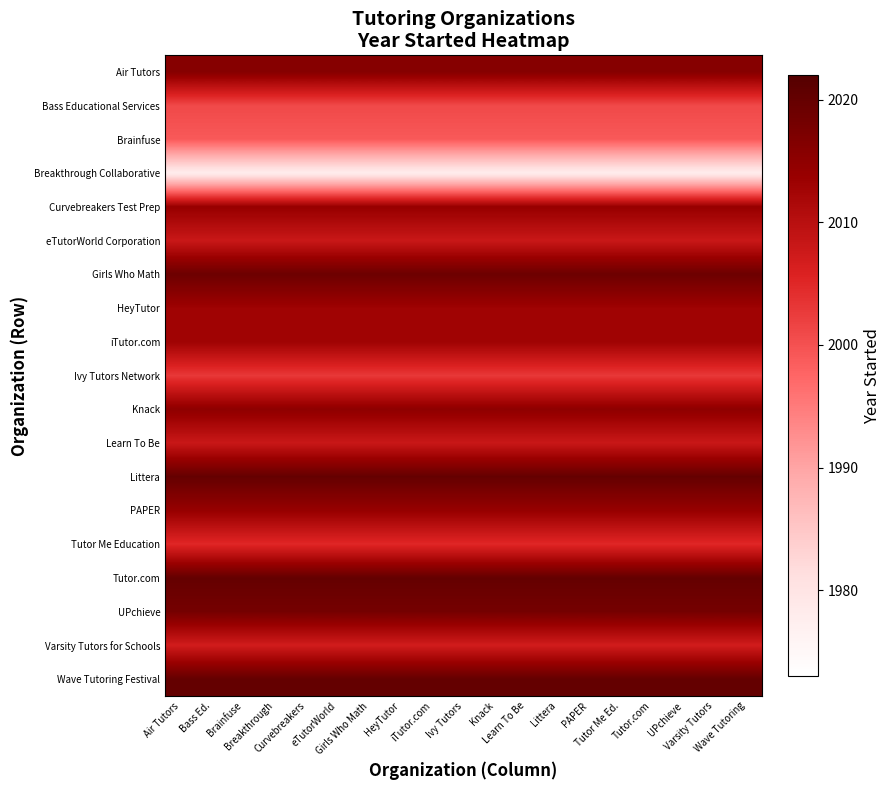

Reading right to left, transcribe all the data shown in this chart.

Air Tutors: Wave Tutoring=2016	Varsity Tutors=2016	UPchieve=2016	Tutor.com=2016	Tutor Me Ed.=2016	PAPER=2016	Littera=2016	Learn To Be=2016	Knack=2016	Ivy Tutors=2016	iTutor.com=2016	HeyTutor=2016	Girls Who Math=2016	eTutorWorld=2016	Curvebreakers=2016	Breakthrough=2016	Brainfuse=2016	Bass Ed.=2016	Air Tutors=2016
Bass Educational Services: Wave Tutoring=2001	Varsity Tutors=2001	UPchieve=2001	Tutor.com=2001	Tutor Me Ed.=2001	PAPER=2001	Littera=2001	Learn To Be=2001	Knack=2001	Ivy Tutors=2001	iTutor.com=2001	HeyTutor=2001	Girls Who Math=2001	eTutorWorld=2001	Curvebreakers=2001	Breakthrough=2001	Brainfuse=2001	Bass Ed.=2001	Air Tutors=2001
Brainfuse: Wave Tutoring=1999	Varsity Tutors=1999	UPchieve=1999	Tutor.com=1999	Tutor Me Ed.=1999	PAPER=1999	Littera=1999	Learn To Be=1999	Knack=1999	Ivy Tutors=1999	iTutor.com=1999	HeyTutor=1999	Girls Who Math=1999	eTutorWorld=1999	Curvebreakers=1999	Breakthrough=1999	Brainfuse=1999	Bass Ed.=1999	Air Tutors=1999
Breakthrough Collaborative: Wave Tutoring=1978	Varsity Tutors=1978	UPchieve=1978	Tutor.com=1978	Tutor Me Ed.=1978	PAPER=1978	Littera=1978	Learn To Be=1978	Knack=1978	Ivy Tutors=1978	iTutor.com=1978	HeyTutor=1978	Girls Who Math=1978	eTutorWorld=1978	Curvebreakers=1978	Breakthrough=1978	Brainfuse=1978	Bass Ed.=1978	Air Tutors=1978
Curvebreakers Test Prep: Wave Tutoring=2014	Varsity Tutors=2014	UPchieve=2014	Tutor.com=2014	Tutor Me Ed.=2014	PAPER=2014	Littera=2014	Learn To Be=2014	Knack=2014	Ivy Tutors=2014	iTutor.com=2014	HeyTutor=2014	Girls Who Math=2014	eTutorWorld=2014	Curvebreakers=2014	Breakthrough=2014	Brainfuse=2014	Bass Ed.=2014	Air Tutors=2014
eTutorWorld Corporation: Wave Tutoring=2008	Varsity Tutors=2008	UPchieve=2008	Tutor.com=2008	Tutor Me Ed.=2008	PAPER=2008	Littera=2008	Learn To Be=2008	Knack=2008	Ivy Tutors=2008	iTutor.com=2008	HeyTutor=2008	Girls Who Math=2008	eTutorWorld=2008	Curvebreakers=2008	Breakthrough=2008	Brainfuse=2008	Bass Ed.=2008	Air Tutors=2008
Girls Who Math: Wave Tutoring=2019	Varsity Tutors=2019	UPchieve=2019	Tutor.com=2019	Tutor Me Ed.=2019	PAPER=2019	Littera=2019	Learn To Be=2019	Knack=2019	Ivy Tutors=2019	iTutor.com=2019	HeyTutor=2019	Girls Who Math=2019	eTutorWorld=2019	Curvebreakers=2019	Breakthrough=2019	Brainfuse=2019	Bass Ed.=2019	Air Tutors=2019
HeyTutor: Wave Tutoring=2013	Varsity Tutors=2013	UPchieve=2013	Tutor.com=2013	Tutor Me Ed.=2013	PAPER=2013	Littera=2013	Learn To Be=2013	Knack=2013	Ivy Tutors=2013	iTutor.com=2013	HeyTutor=2013	Girls Who Math=2013	eTutorWorld=2013	Curvebreakers=2013	Breakthrough=2013	Brainfuse=2013	Bass Ed.=2013	Air Tutors=2013
iTutor.com: Wave Tutoring=2013	Varsity Tutors=2013	UPchieve=2013	Tutor.com=2013	Tutor Me Ed.=2013	PAPER=2013	Littera=2013	Learn To Be=2013	Knack=2013	Ivy Tutors=2013	iTutor.com=2013	HeyTutor=2013	Girls Who Math=2013	eTutorWorld=2013	Curvebreakers=2013	Breakthrough=2013	Brainfuse=2013	Bass Ed.=2013	Air Tutors=2013
Ivy Tutors Network: Wave Tutoring=2003	Varsity Tutors=2003	UPchieve=2003	Tutor.com=2003	Tutor Me Ed.=2003	PAPER=2003	Littera=2003	Learn To Be=2003	Knack=2003	Ivy Tutors=2003	iTutor.com=2003	HeyTutor=2003	Girls Who Math=2003	eTutorWorld=2003	Curvebreakers=2003	Breakthrough=2003	Brainfuse=2003	Bass Ed.=2003	Air Tutors=2003
Knack: Wave Tutoring=2015	Varsity Tutors=2015	UPchieve=2015	Tutor.com=2015	Tutor Me Ed.=2015	PAPER=2015	Littera=2015	Learn To Be=2015	Knack=2015	Ivy Tutors=2015	iTutor.com=2015	HeyTutor=2015	Girls Who Math=2015	eTutorWorld=2015	Curvebreakers=2015	Breakthrough=2015	Brainfuse=2015	Bass Ed.=2015	Air Tutors=2015
Learn To Be: Wave Tutoring=2008	Varsity Tutors=2008	UPchieve=2008	Tutor.com=2008	Tutor Me Ed.=2008	PAPER=2008	Littera=2008	Learn To Be=2008	Knack=2008	Ivy Tutors=2008	iTutor.com=2008	HeyTutor=2008	Girls Who Math=2008	eTutorWorld=2008	Curvebreakers=2008	Breakthrough=2008	Brainfuse=2008	Bass Ed.=2008	Air Tutors=2008
Littera: Wave Tutoring=2020	Varsity Tutors=2020	UPchieve=2020	Tutor.com=2020	Tutor Me Ed.=2020	PAPER=2020	Littera=2020	Learn To Be=2020	Knack=2020	Ivy Tutors=2020	iTutor.com=2020	HeyTutor=2020	Girls Who Math=2020	eTutorWorld=2020	Curvebreakers=2020	Breakthrough=2020	Brainfuse=2020	Bass Ed.=2020	Air Tutors=2020
PAPER: Wave Tutoring=2014	Varsity Tutors=2014	UPchieve=2014	Tutor.com=2014	Tutor Me Ed.=2014	PAPER=2014	Littera=2014	Learn To Be=2014	Knack=2014	Ivy Tutors=2014	iTutor.com=2014	HeyTutor=2014	Girls Who Math=2014	eTutorWorld=2014	Curvebreakers=2014	Breakthrough=2014	Brainfuse=2014	Bass Ed.=2014	Air Tutors=2014
Tutor Me Education: Wave Tutoring=2005	Varsity Tutors=2005	UPchieve=2005	Tutor.com=2005	Tutor Me Ed.=2005	PAPER=2005	Littera=2005	Learn To Be=2005	Knack=2005	Ivy Tutors=2005	iTutor.com=2005	HeyTutor=2005	Girls Who Math=2005	eTutorWorld=2005	Curvebreakers=2005	Breakthrough=2005	Brainfuse=2005	Bass Ed.=2005	Air Tutors=2005
Tutor.com: Wave Tutoring=2020	Varsity Tutors=2020	UPchieve=2020	Tutor.com=2020	Tutor Me Ed.=2020	PAPER=2020	Littera=2020	Learn To Be=2020	Knack=2020	Ivy Tutors=2020	iTutor.com=2020	HeyTutor=2020	Girls Who Math=2020	eTutorWorld=2020	Curvebreakers=2020	Breakthrough=2020	Brainfuse=2020	Bass Ed.=2020	Air Tutors=2020
UPchieve: Wave Tutoring=2018	Varsity Tutors=2018	UPchieve=2018	Tutor.com=2018	Tutor Me Ed.=2018	PAPER=2018	Littera=2018	Learn To Be=2018	Knack=2018	Ivy Tutors=2018	iTutor.com=2018	HeyTutor=2018	Girls Who Math=2018	eTutorWorld=2018	Curvebreakers=2018	Breakthrough=2018	Brainfuse=2018	Bass Ed.=2018	Air Tutors=2018
Varsity Tutors for Schools: Wave Tutoring=2007	Varsity Tutors=2007	UPchieve=2007	Tutor.com=2007	Tutor Me Ed.=2007	PAPER=2007	Littera=2007	Learn To Be=2007	Knack=2007	Ivy Tutors=2007	iTutor.com=2007	HeyTutor=2007	Girls Who Math=2007	eTutorWorld=2007	Curvebreakers=2007	Breakthrough=2007	Brainfuse=2007	Bass Ed.=2007	Air Tutors=2007
Wave Tutoring Festival: Wave Tutoring=2020	Varsity Tutors=2020	UPchieve=2020	Tutor.com=2020	Tutor Me Ed.=2020	PAPER=2020	Littera=2020	Learn To Be=2020	Knack=2020	Ivy Tutors=2020	iTutor.com=2020	HeyTutor=2020	Girls Who Math=2020	eTutorWorld=2020	Curvebreakers=2020	Breakthrough=2020	Brainfuse=2020	Bass Ed.=2020	Air Tutors=2020